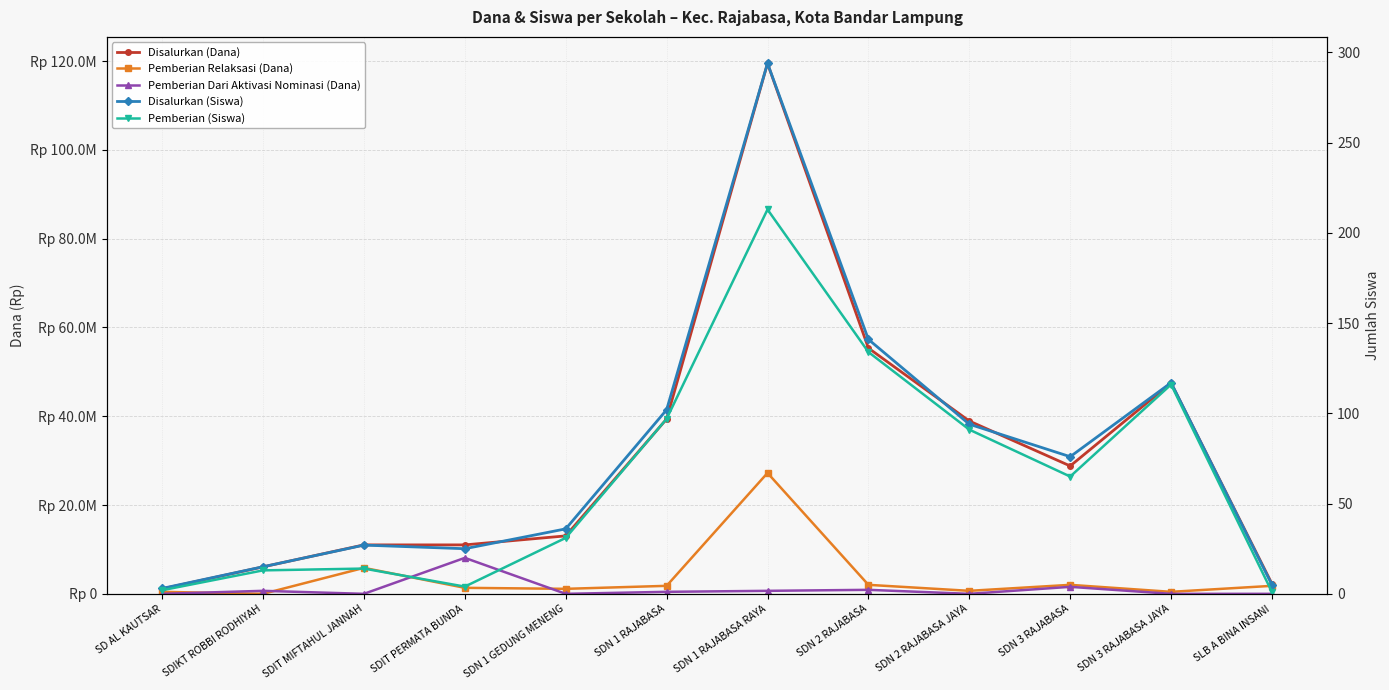

Where do Disalurkan (Siswa) and Pemberian Relaksasi (Dana) first cross each other?

SD AL KAUTSAR and SDIKT ROBBI RODHIYAH